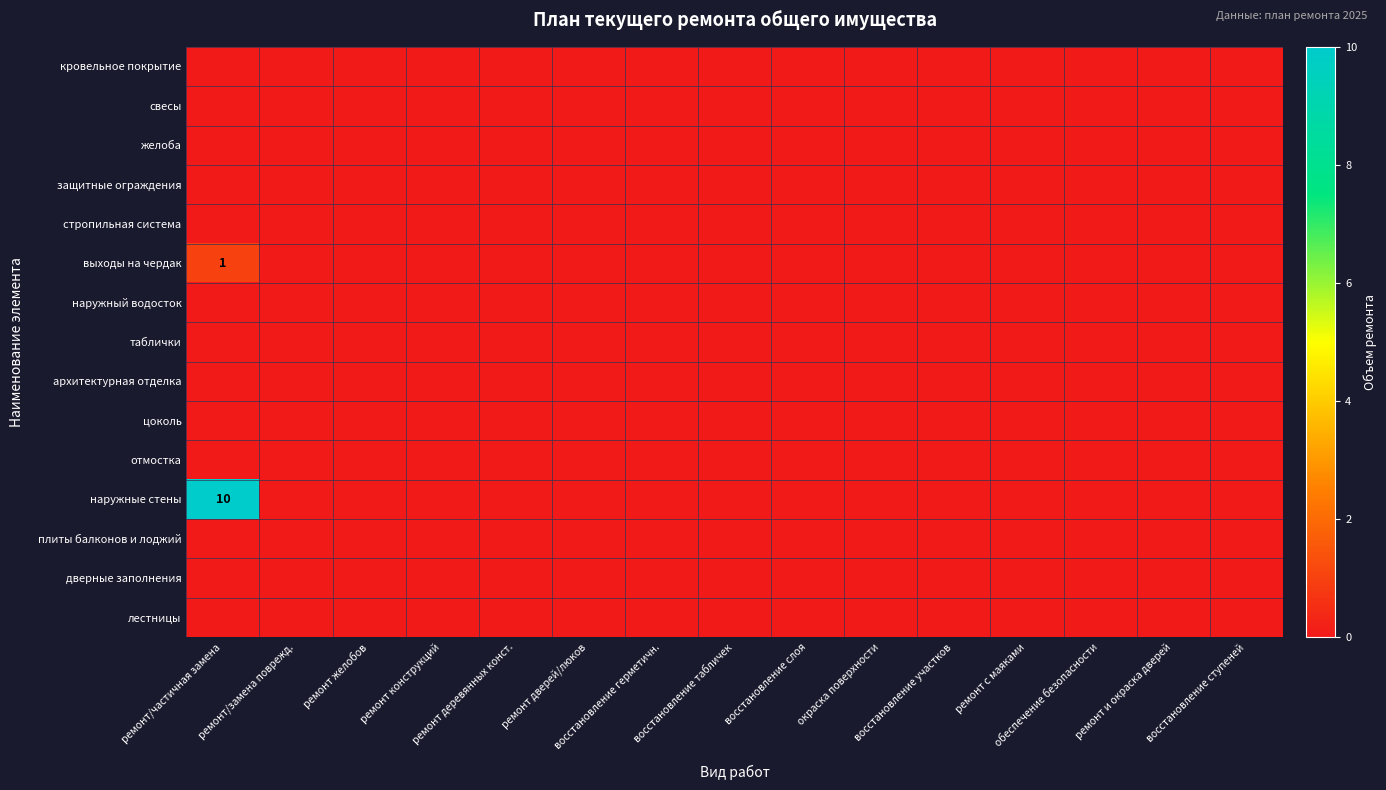

List the series in order of their peak value, lowest first.

кровельное покрытие, свесы, желоба, защитные ограждения, стропильная система, наружный водосток, таблички, архитектурная отделка, цоколь, отмостка, плиты балконов и лоджий, дверные заполнения, лестницы, выходы на чердак, наружные стены